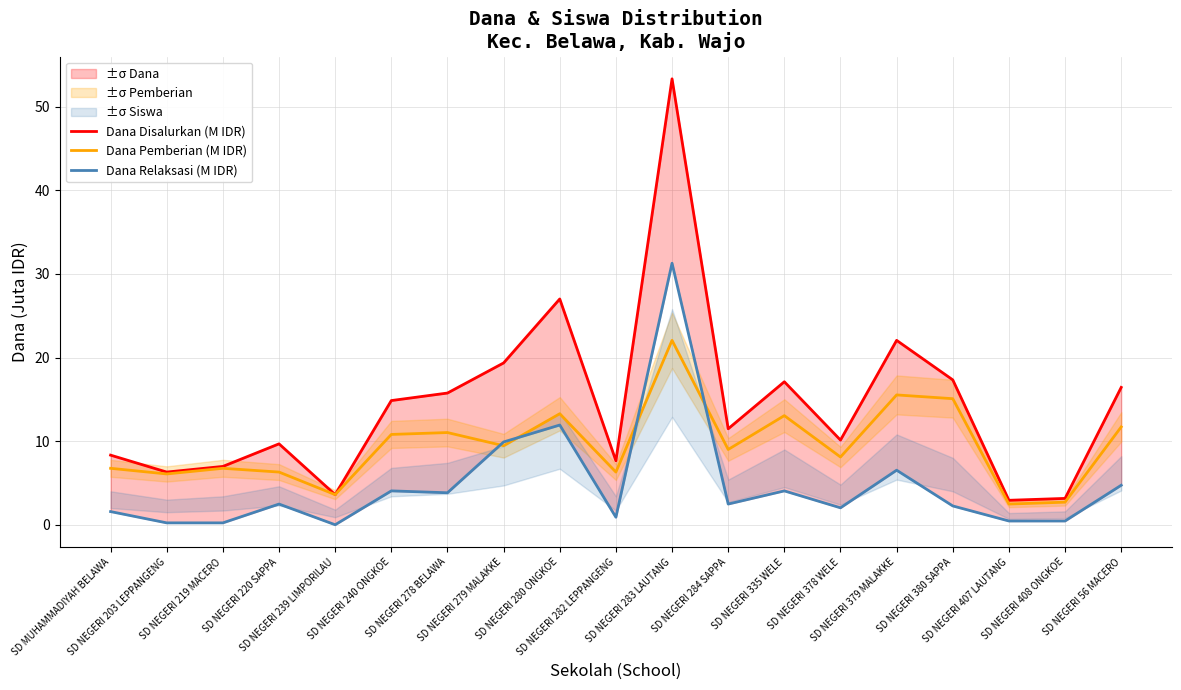

What is the value of the Dana Relaksasi (M IDR) point at the 7th from the left?

3.8